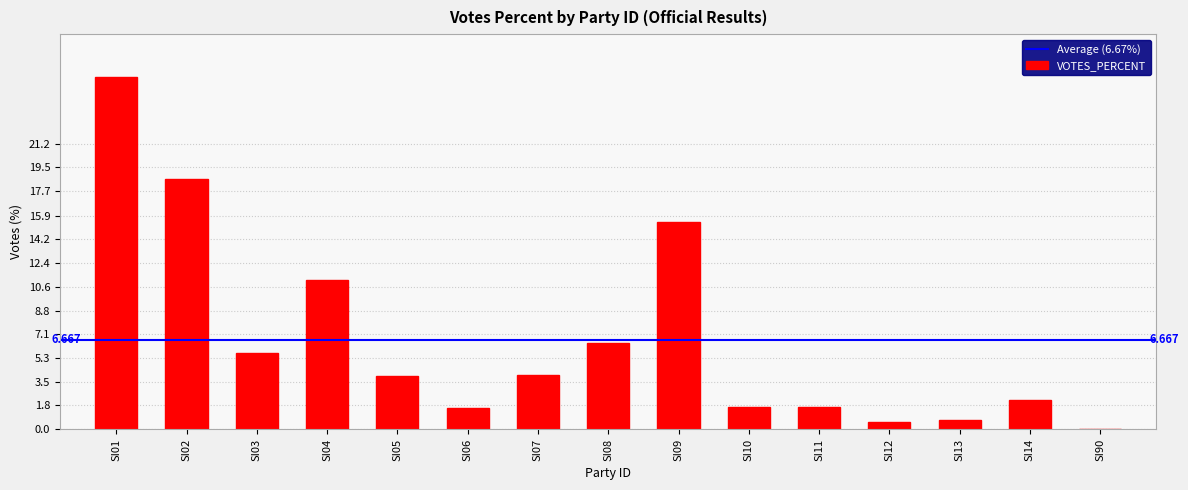

Which has a higher value, SI04 or SI10?

SI04